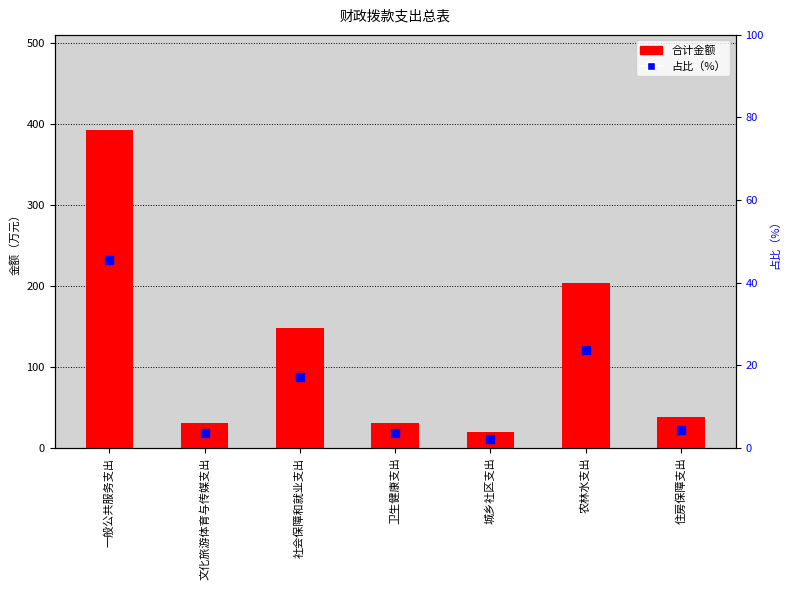

Is the value of 占比（%） at 住房保障支出 greater than the value of 合计金额 at 文化旅游体育与传媒支出?

No